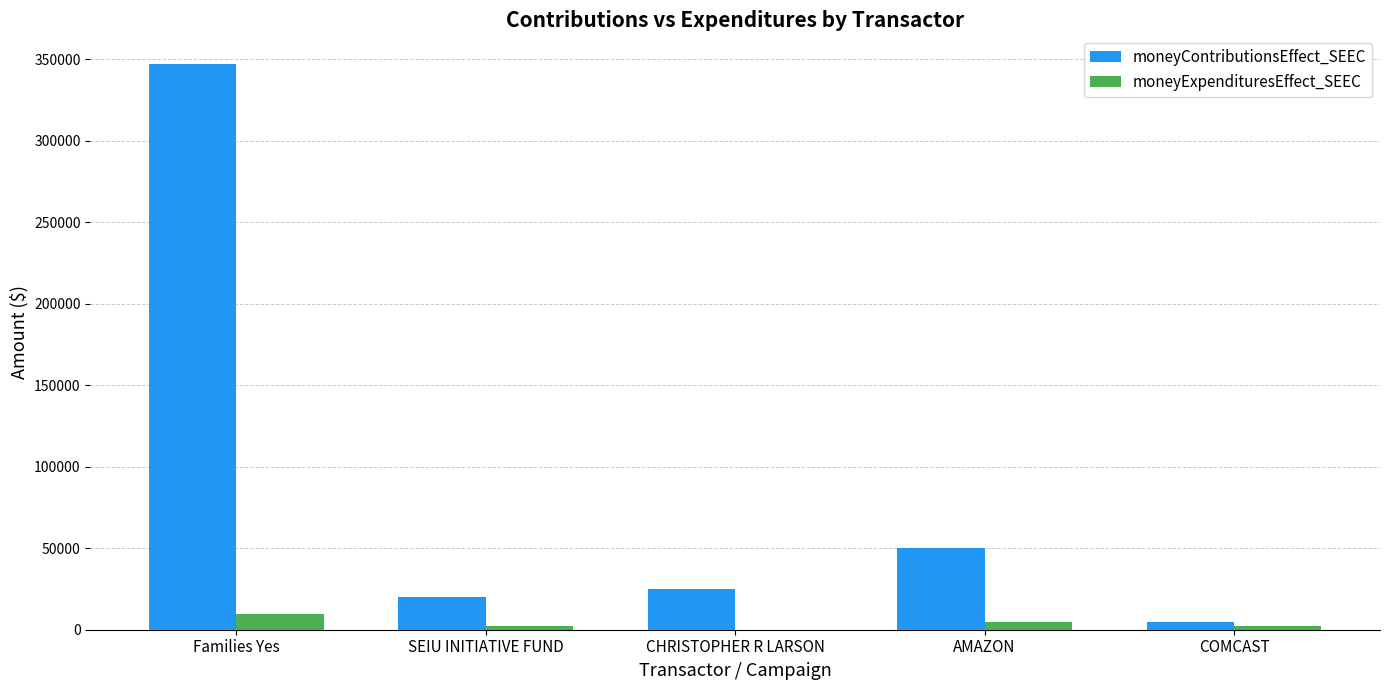

Are the bars horizontal?

No